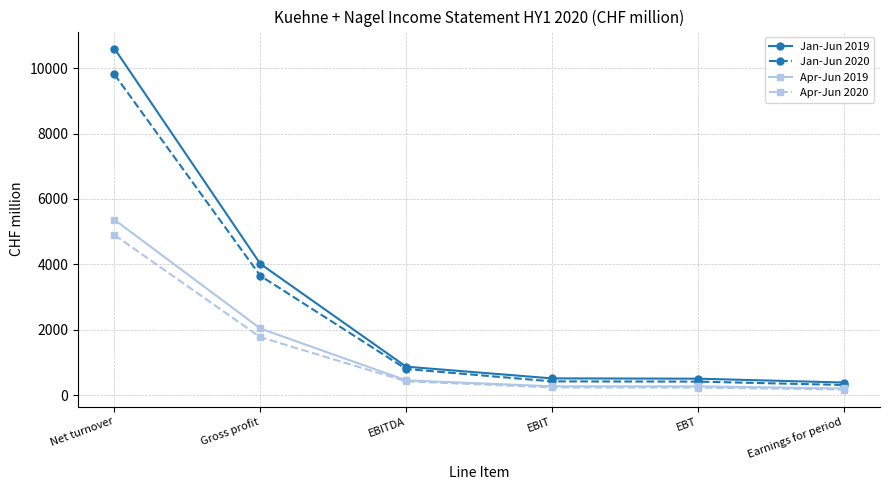

What is the label of the 3rd point from the left?

EBITDA